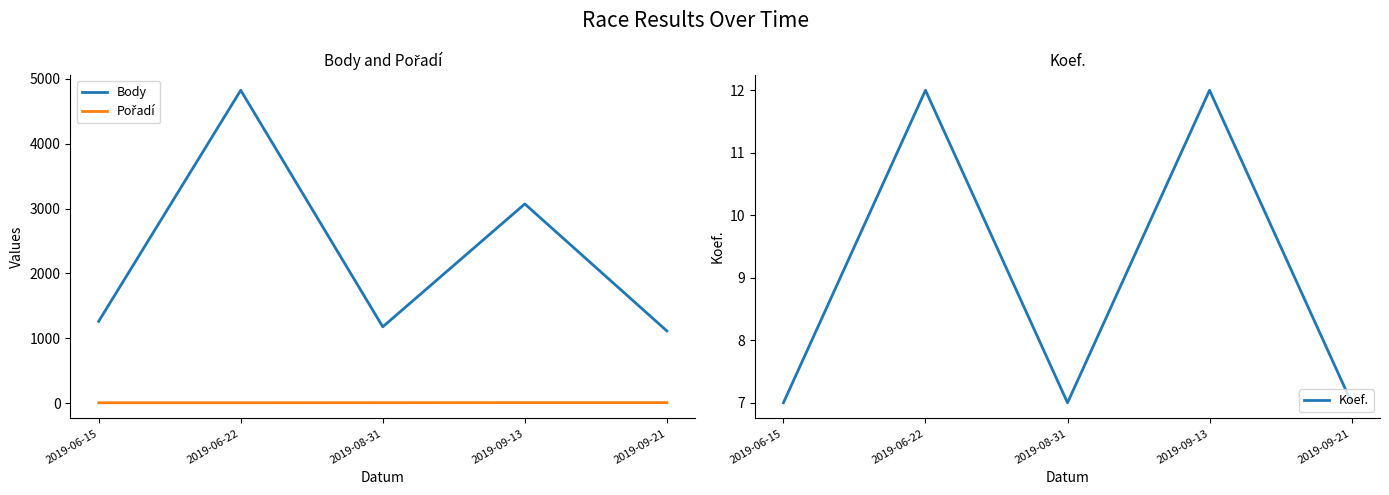

Which series has the largest total across all categories?

Body